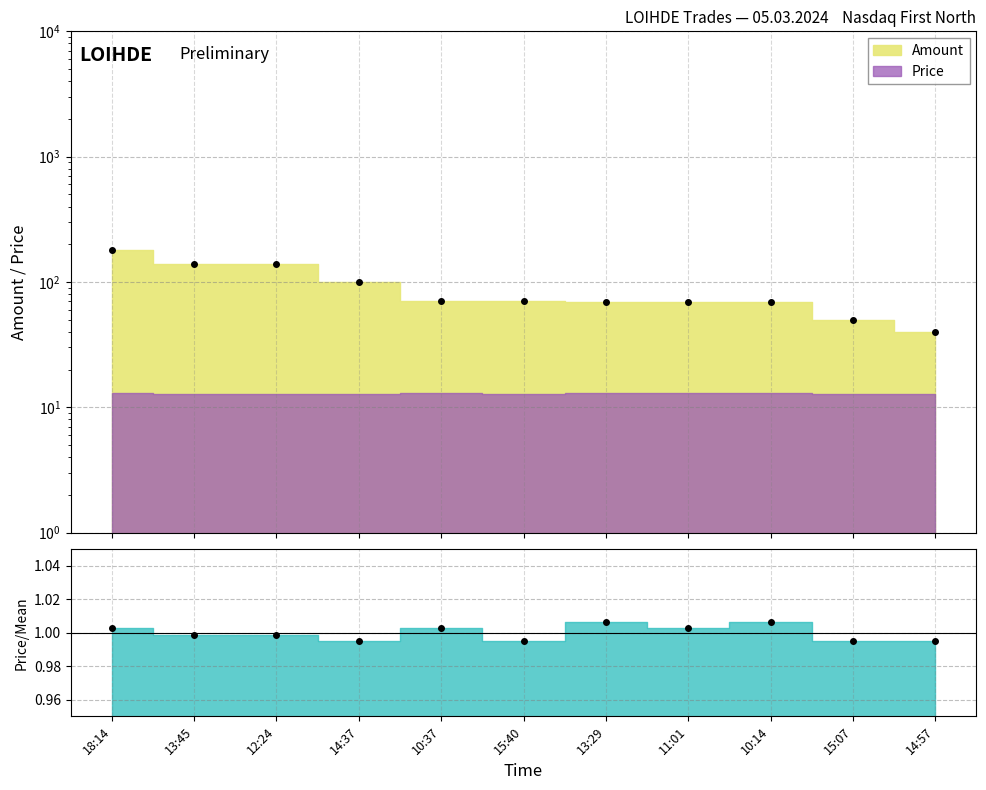

At which category does Price reach its first local valley?

14:37